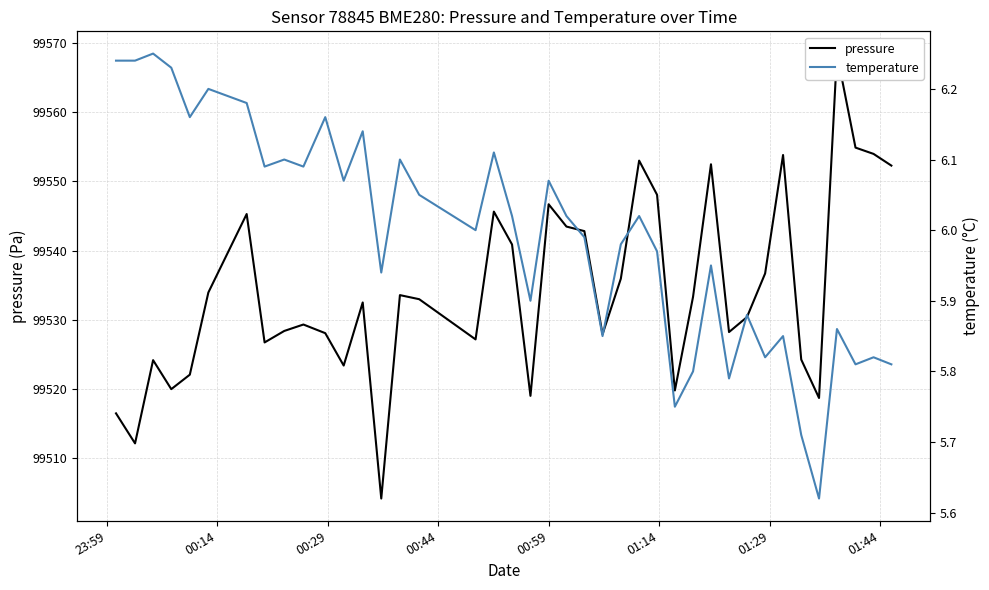

True or false: temperature has more than 2 interior local peaks.

True